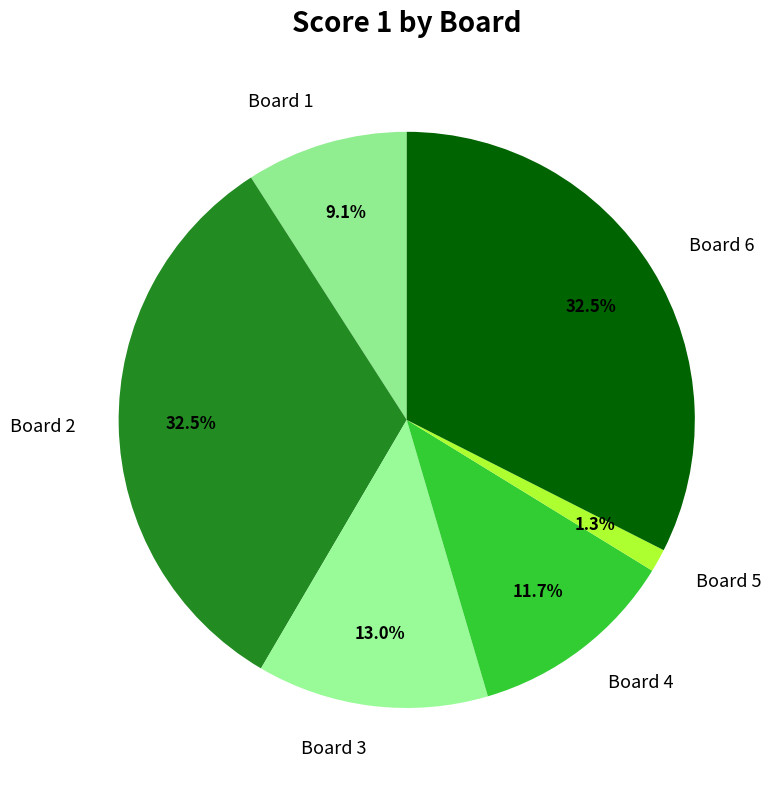

To the nearest percent, what is the difference between the largest and smallest slice percentages?

31%